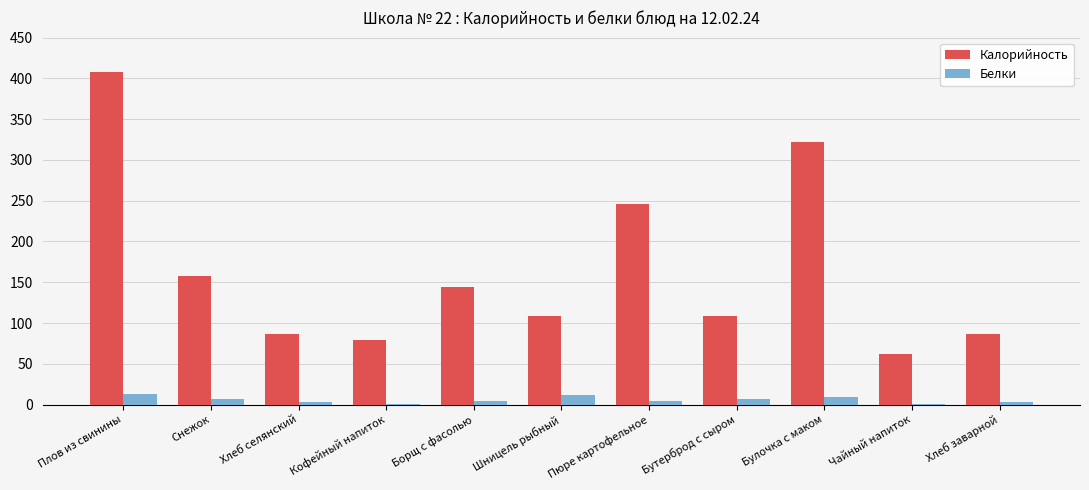

Count the number of data series in this chart.

2